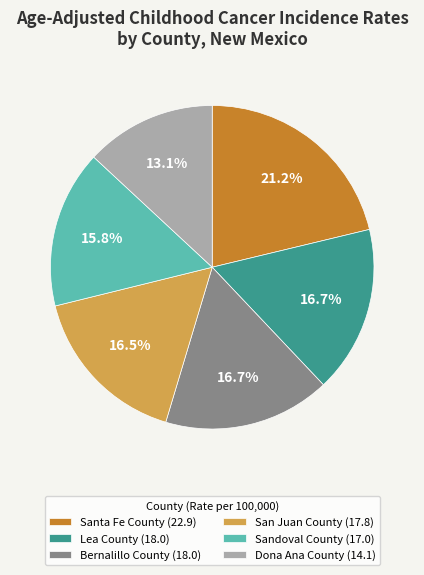

Count the number of slices in the pie.

6